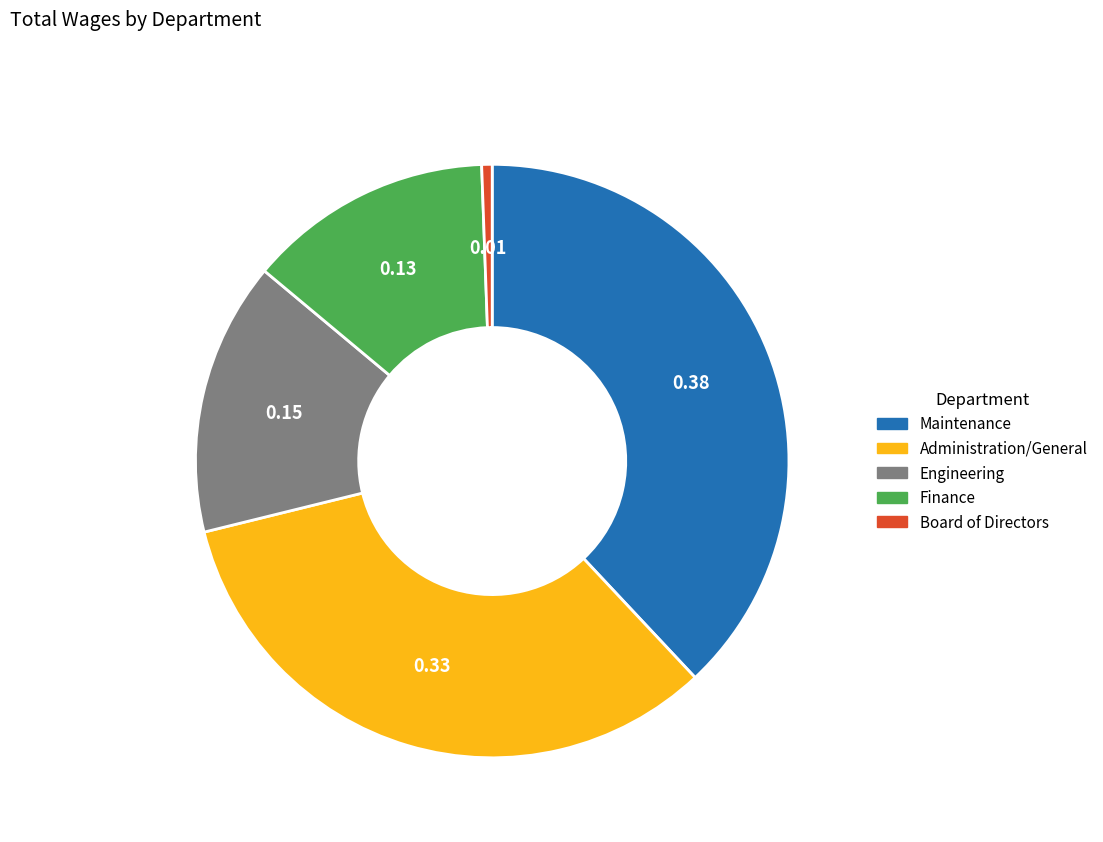

Rank the categories by value from lowest to highest.

Board of Directors, Finance, Engineering, Administration/General, Maintenance